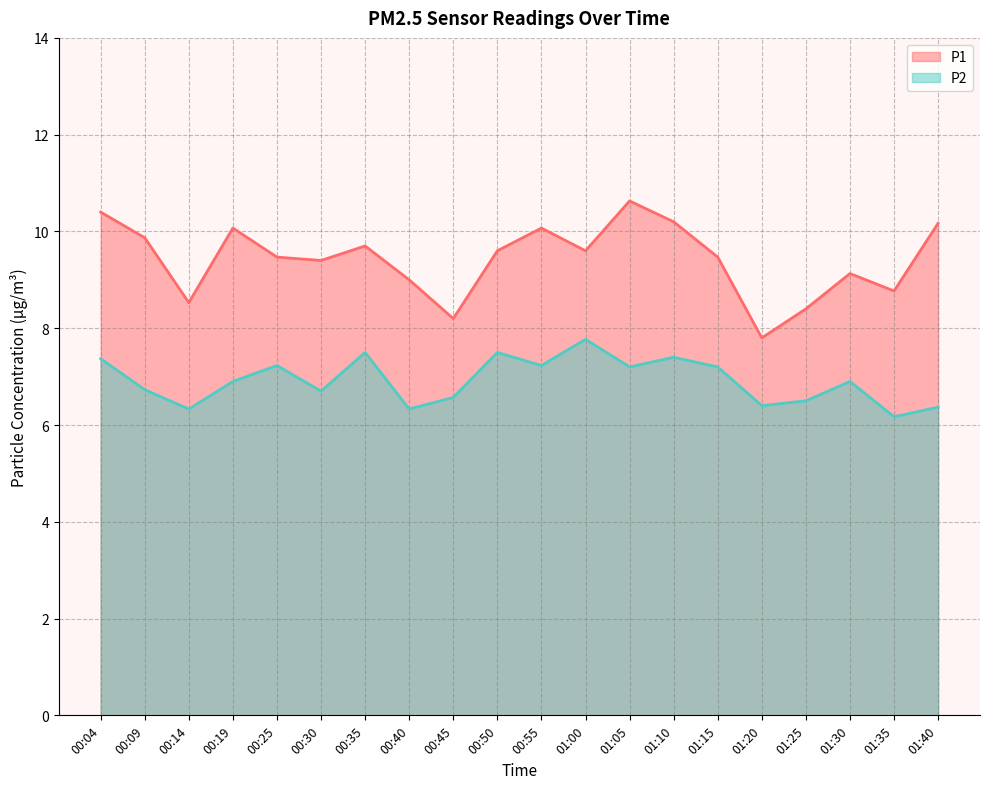

At which label does P1 reach its peak?

01:05